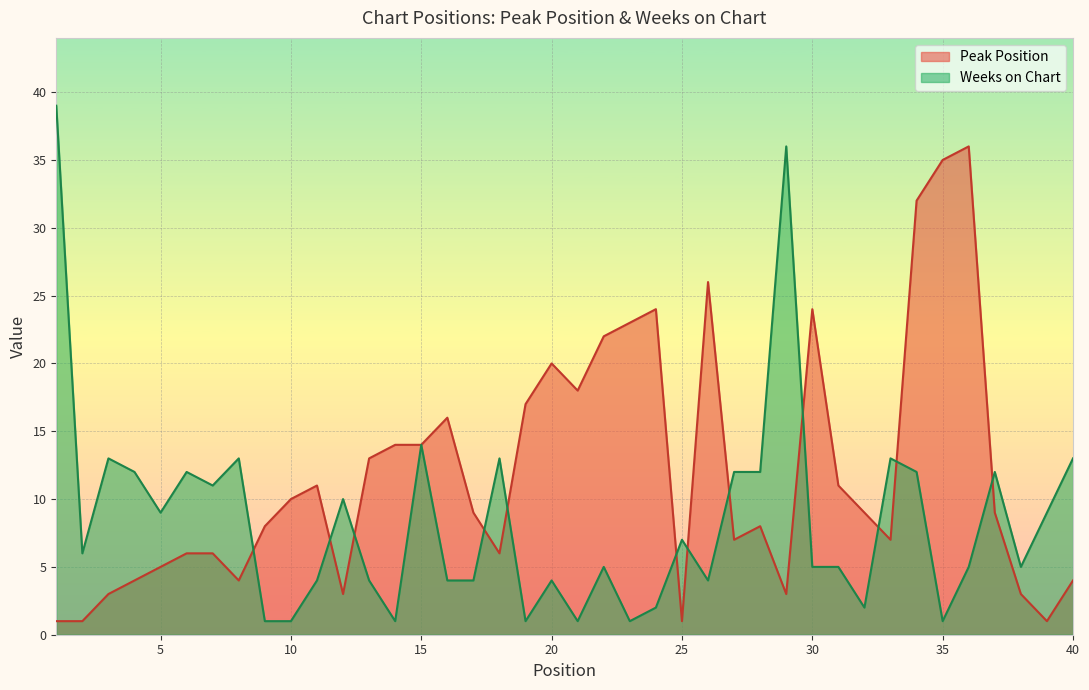

In Peak Position, how many points are lower than both neighbors (excluding endpoints)?

9